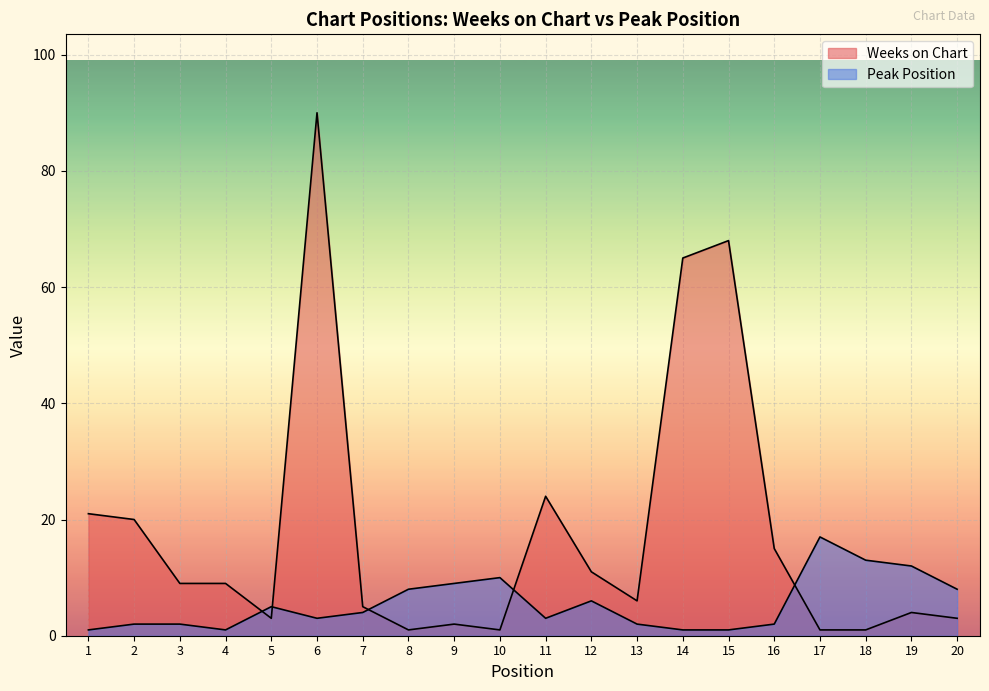

What is the difference between the maximum and minimum values in the Peak Position series?

16